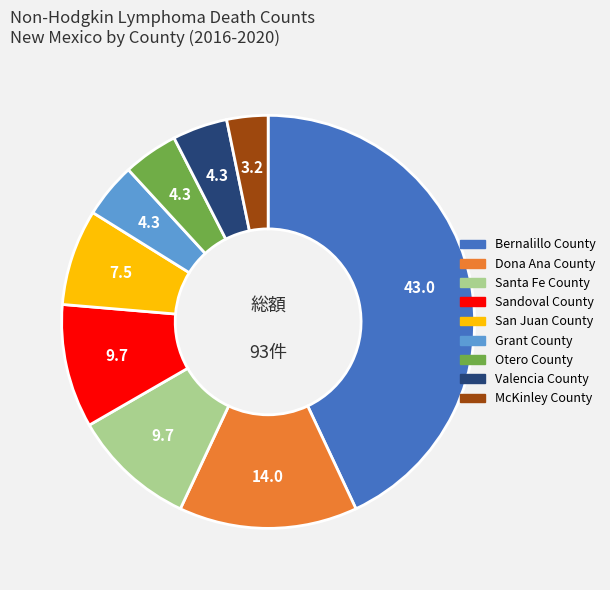

Do Valencia County and Dona Ana County together represent more than half of the pie?

No